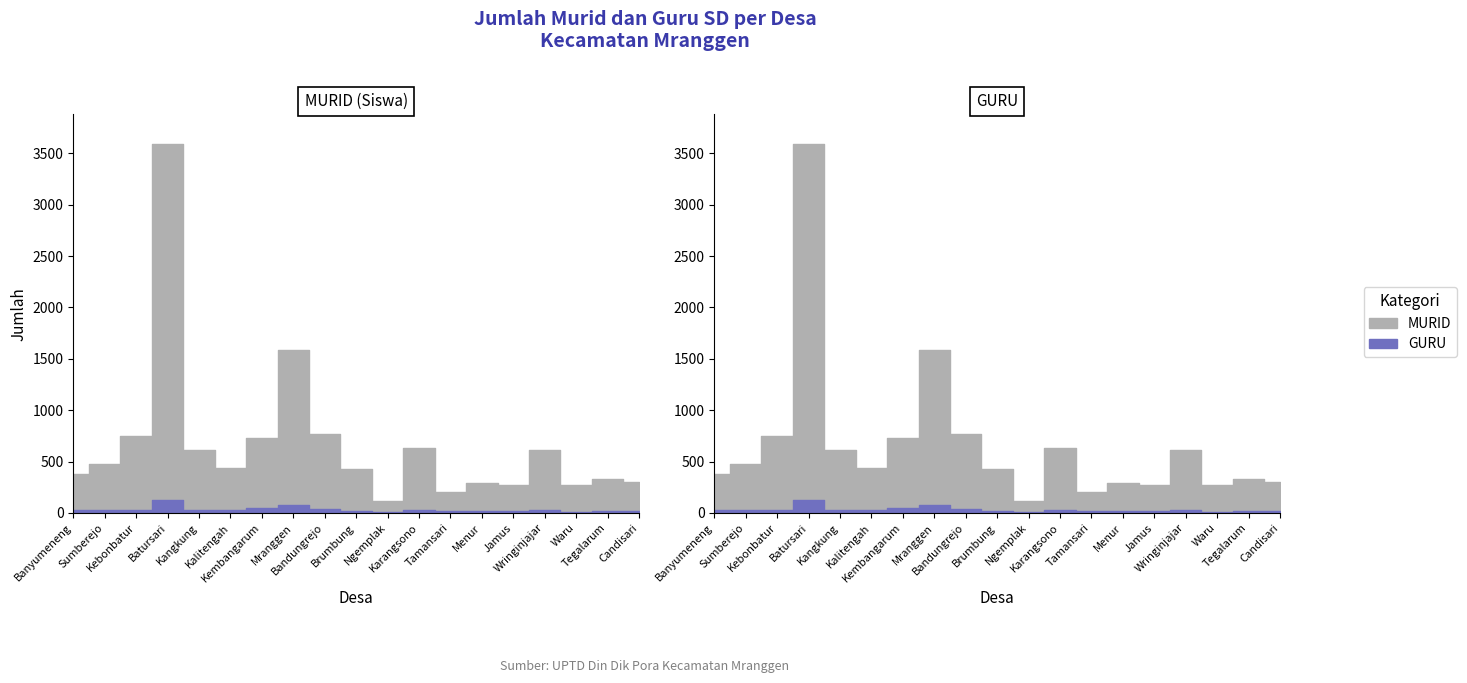

Reading left to right, transcribe all the data shown in this chart.

MURID: Banyumeneng=383	Sumberejo=472	Kebonbatur=753	Batursari=3592	Kangkung=616	Kalitengah=438	Kembangarum=729	Mranggen=1584	Bandungrejo=768	Brumbung=423	Ngemplak=114	Karangsono=630	Tamansari=202	Menur=292	Jamus=268	Wringinjajar=616	Waru=275	Tegalarum=334	Candisari=304
GURU: Banyumeneng=25	Sumberejo=27	Kebonbatur=25	Batursari=128	Kangkung=29	Kalitengah=26	Kembangarum=44	Mranggen=82	Bandungrejo=34	Brumbung=22	Ngemplak=10	Karangsono=26	Tamansari=22	Menur=19	Jamus=18	Wringinjajar=31	Waru=9	Tegalarum=21	Candisari=20